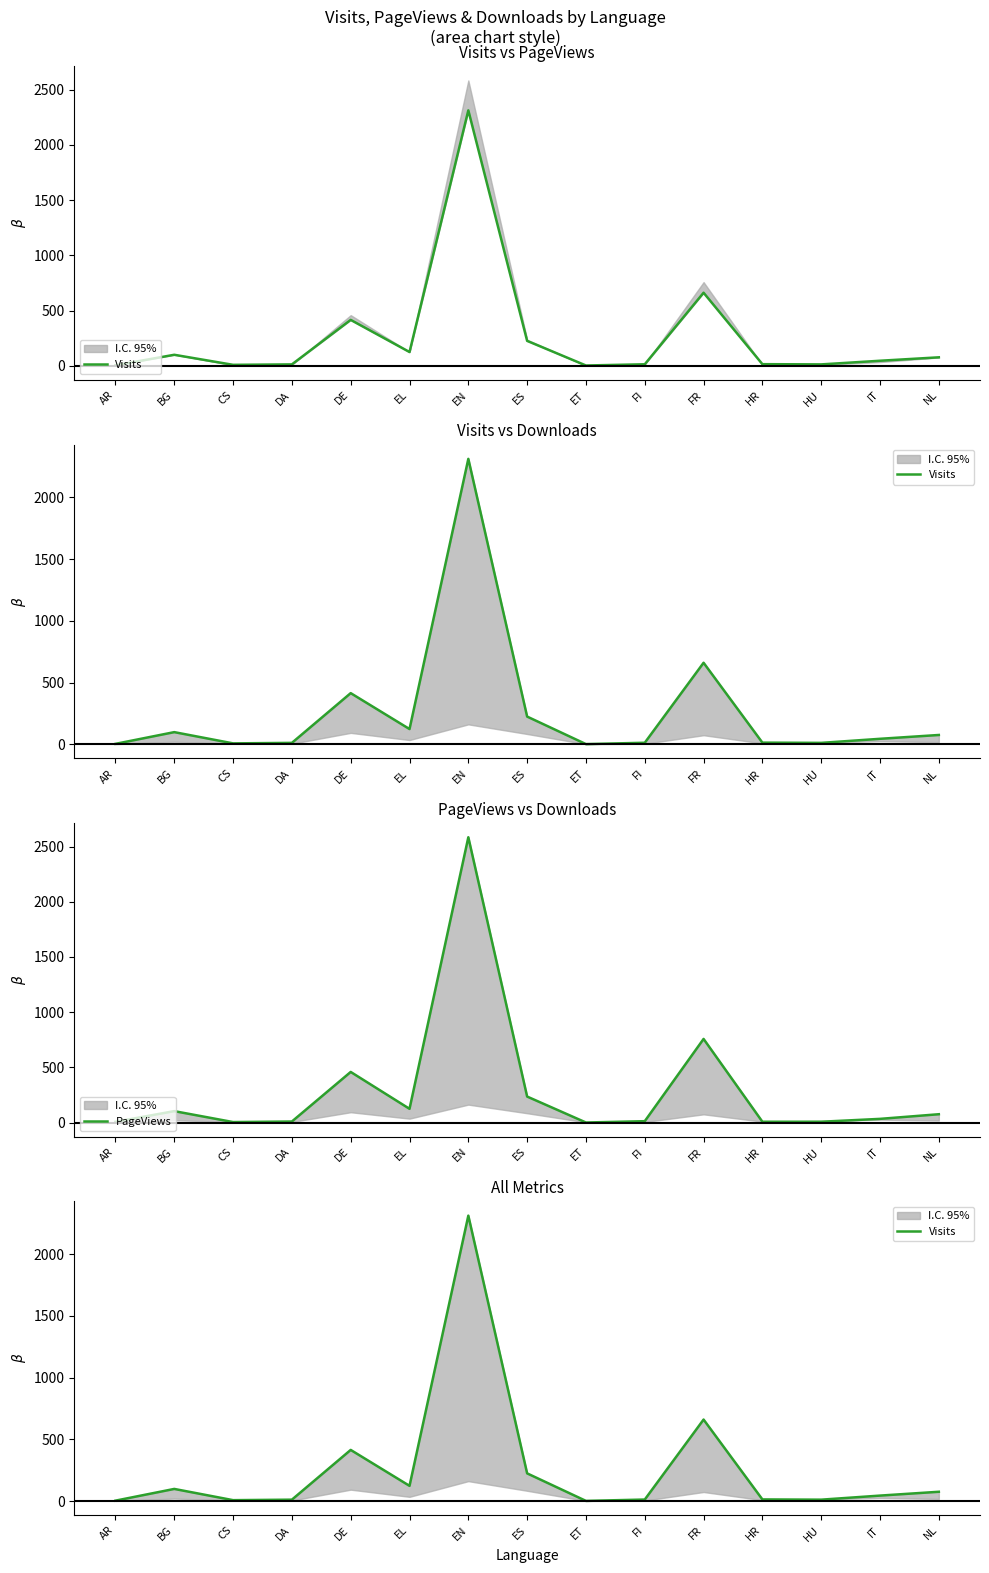

How many interior local peaks does the Visits series have?

4